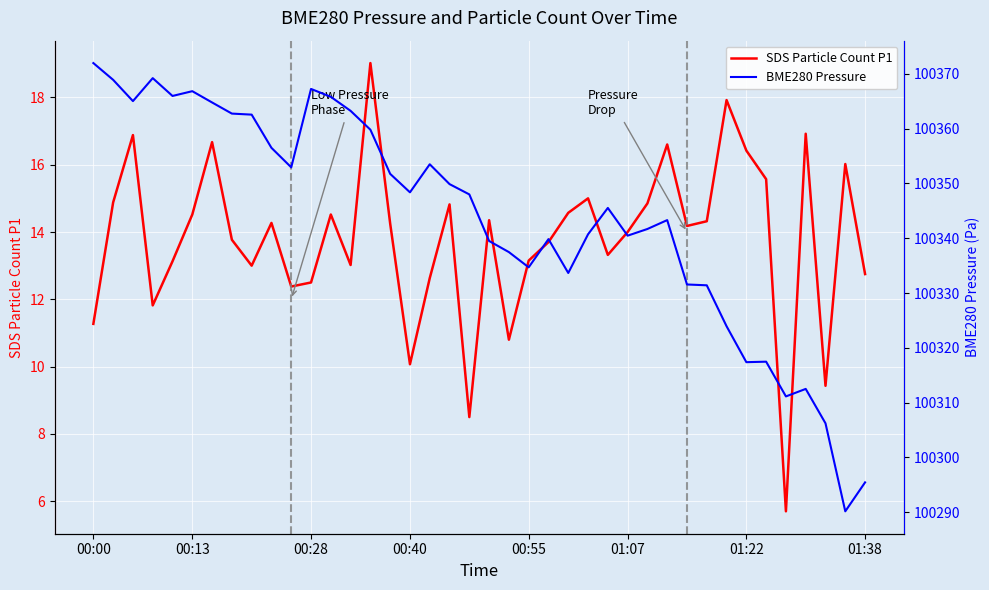

Rank the series by their average value, from lowest to highest.

SDS Particle Count P1, BME280 Pressure